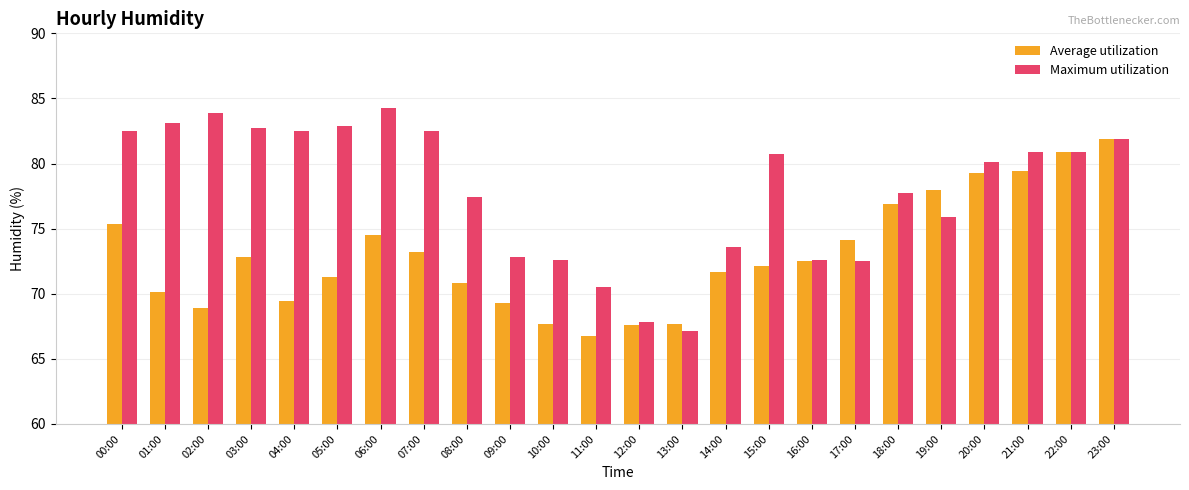

What position from the right is 10:00?

14